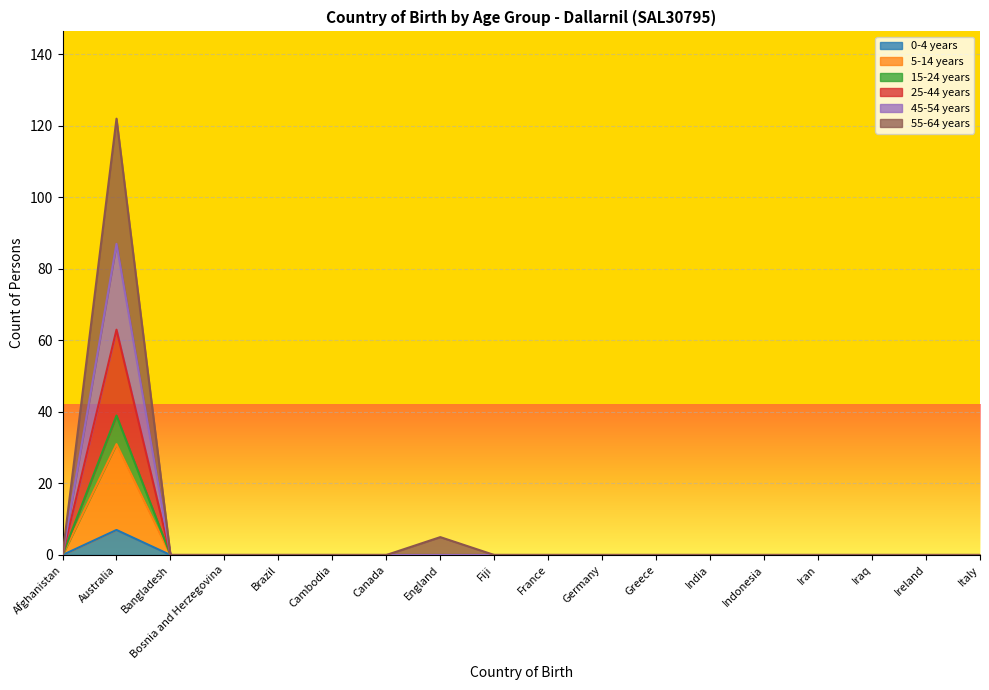

True or false: 55-64 years has a value of 82 at Brazil.

False